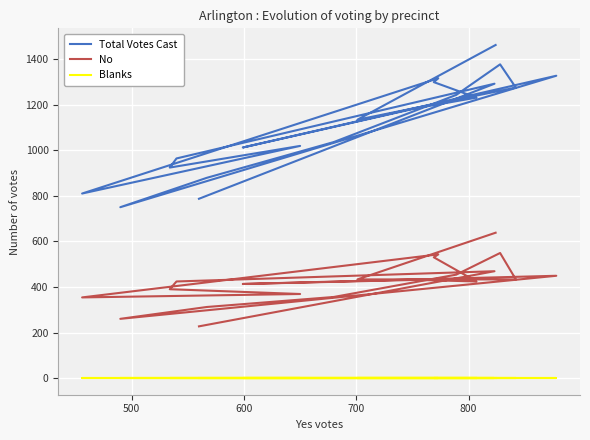

What is the label of the 16th point from the right?

800